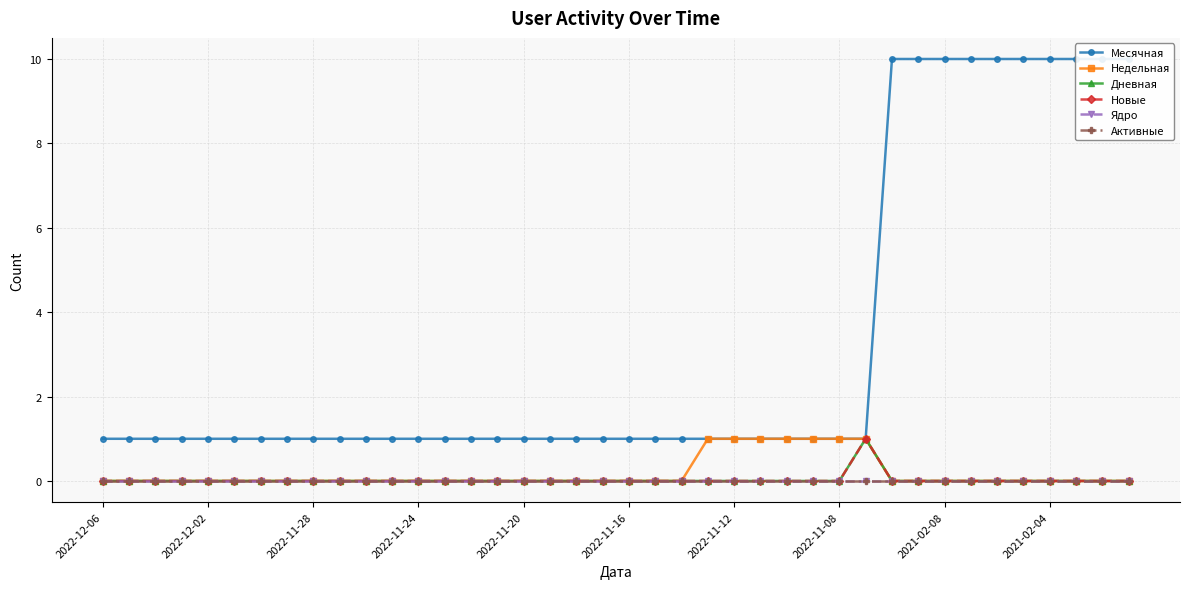

At how many categories does at least one series exceed 7?

10